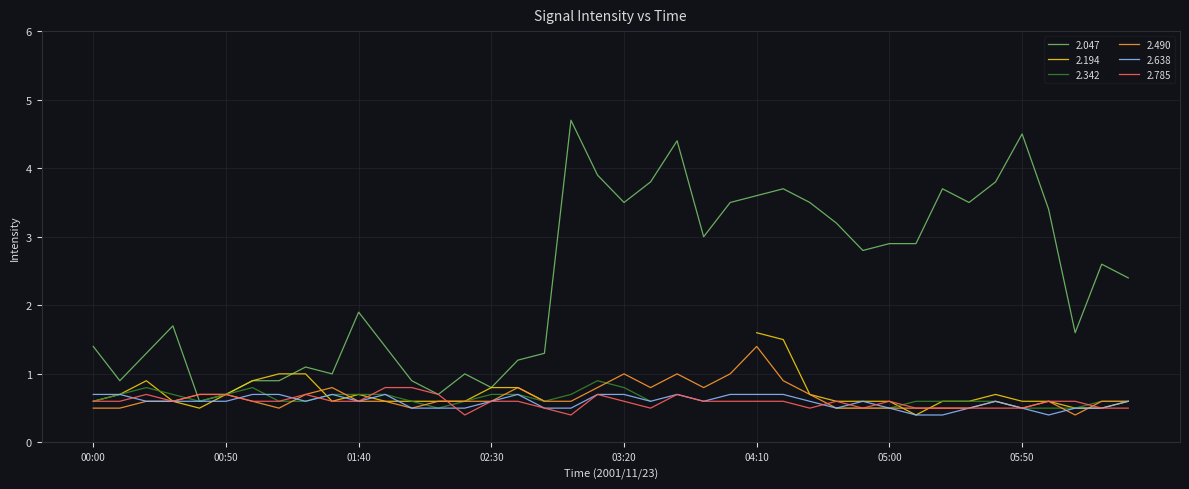

What is the label of the 9th point from the left?

01:20